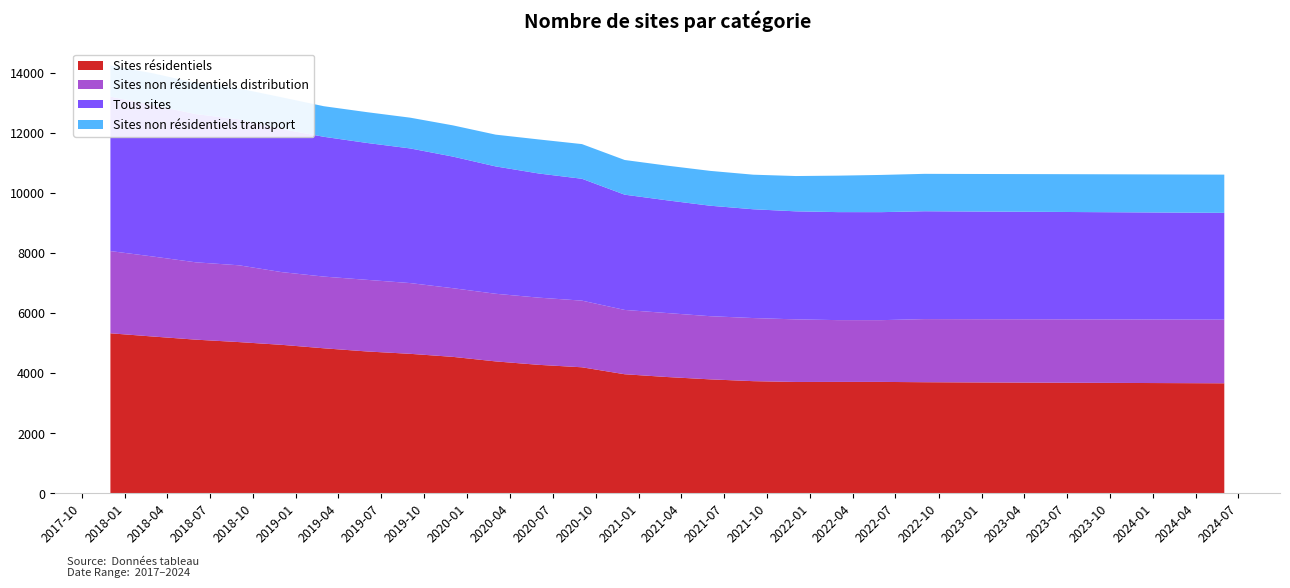

Reading right to left, list all the values displayed in this chart.

Sites résidentiels: 3665.0	3670.0	3675.0	3680.0	3685.0	3690.0	3695.0	3701.0	3711.0	3711.0	3709.0	3736.0	3796.0	3874.0	3966.0	4197.3	4278.5	4393.3	4543.8	4645.1	4723.7	4829.1	4944.2	5035.5	5116.4	5221.1	5327.8
Sites non résidentiels distribution: 2116.0	2114.0	2112.0	2110.0	2108.0	2105.0	2102.0	2099.0	2054.0	2055.0	2082.0	2099.0	2101.0	2128.0	2139.0	2216.7	2234.9	2249.5	2283.8	2353.0	2381.7	2384.5	2418.5	2554.1	2572.1	2661.7	2734.5
Tous sites: 3552.0	3557.0	3562.0	3567.0	3572.0	3577.0	3582.0	3587.0	3592.0	3592.0	3593.0	3618.0	3674.0	3749.0	3833.0	4053.0	4129.0	4235.3	4377.0	4477.8	4552.5	4649.0	4757.7	4854.5	4930.1	5033.9	5137.7
Sites non résidentiels transport: 1272.0	1268.0	1264.0	1260.0	1256.0	1252.0	1248.0	1244.0	1238.0	1213.0	1174.0	1150.0	1159.0	1154.0	1154.0	1153.2	1132.6	1056.9	1038.6	1023.2	1024.0	1017.1	1056.2	1027.2	1038.8	1059.8	1032.9